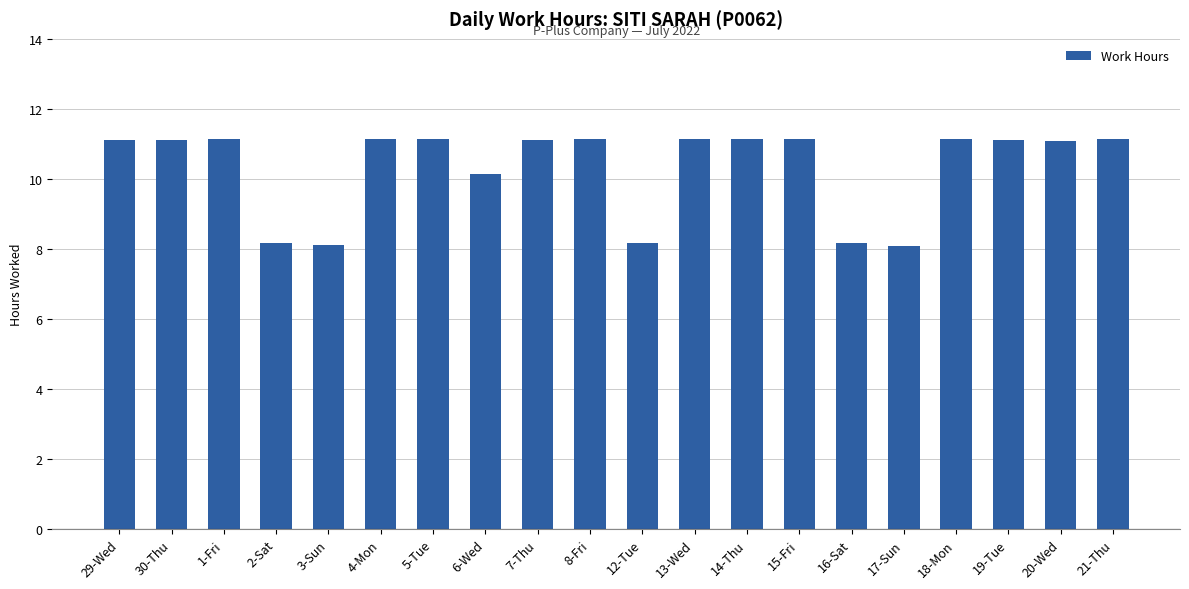

Approximately how many times larger is the value at 6-Wed compared to 15-Fri?

0.9